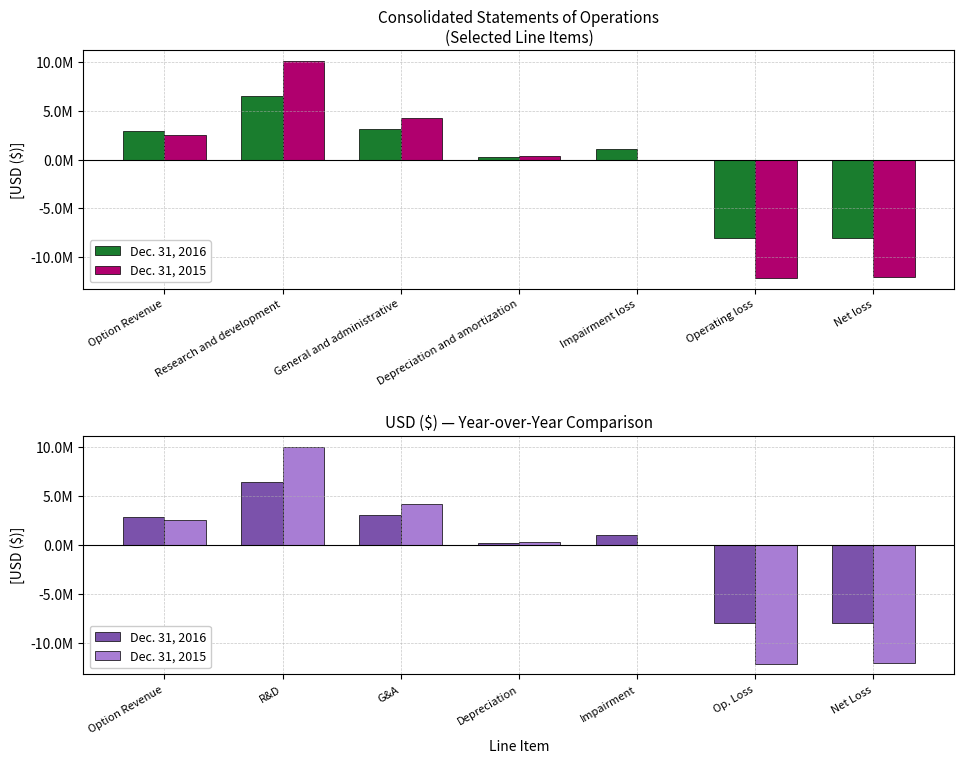

Where does the Dec. 31, 2015 series first go above 351403?

Option Revenue